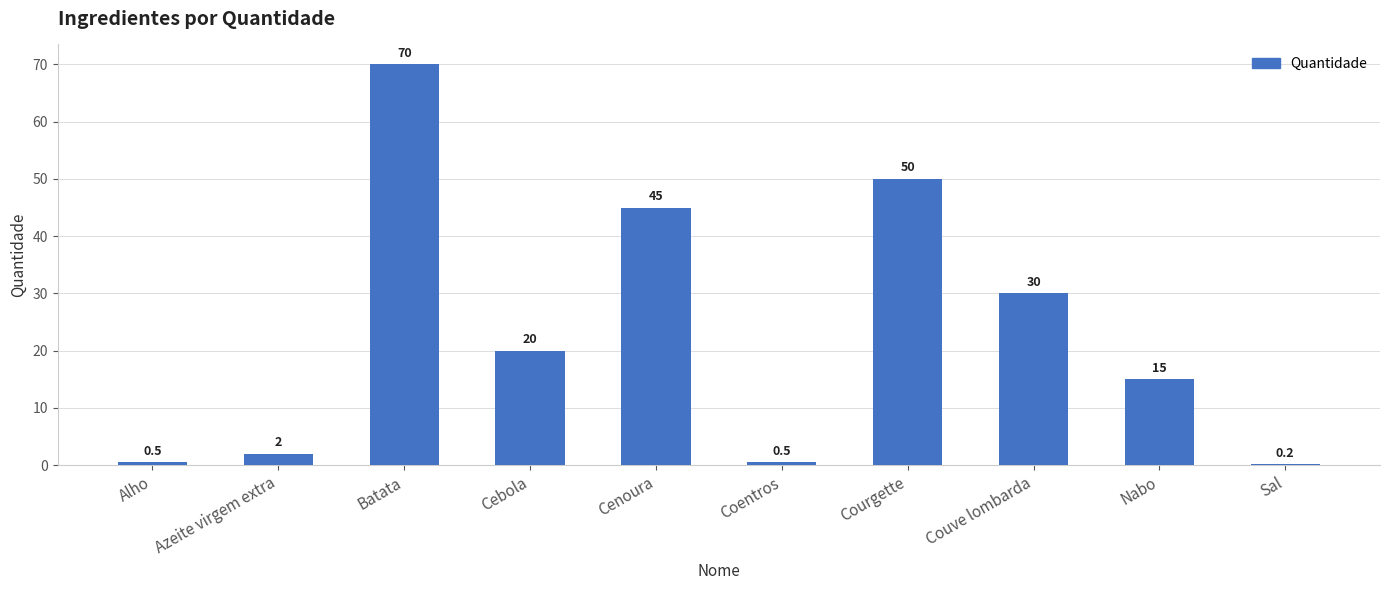

What is the maximum value shown in the chart?

70.0